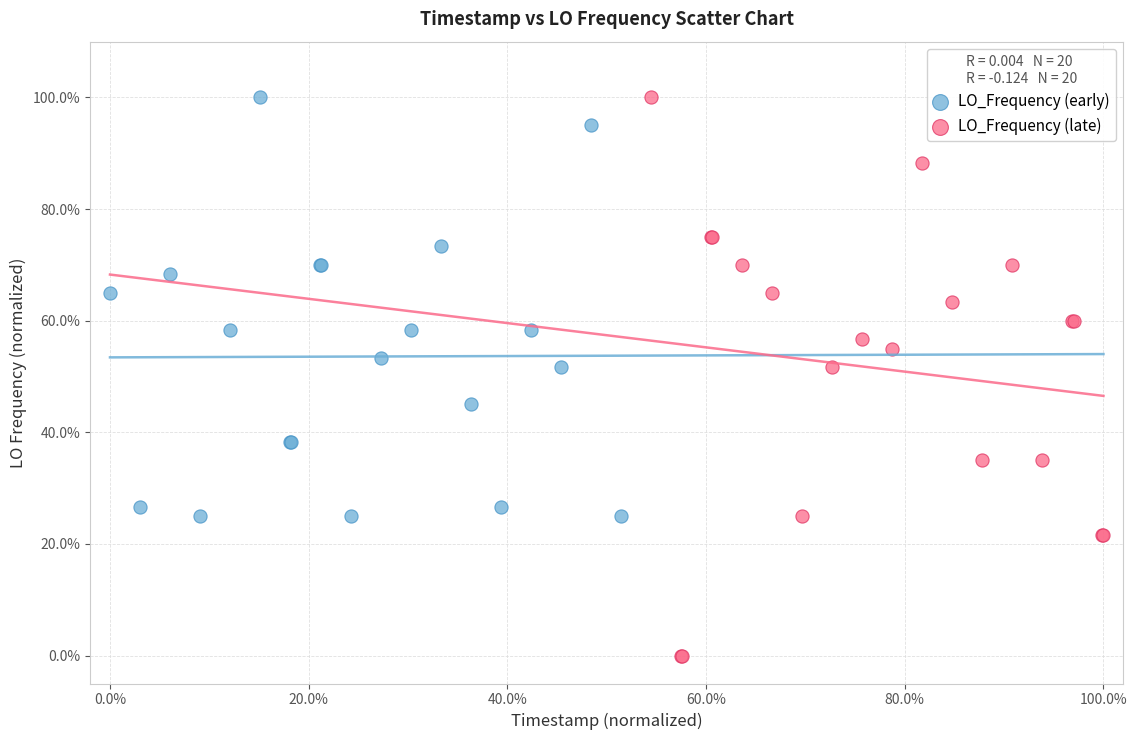

Which series has the widest spread of Y values?

LO_Frequency (late)